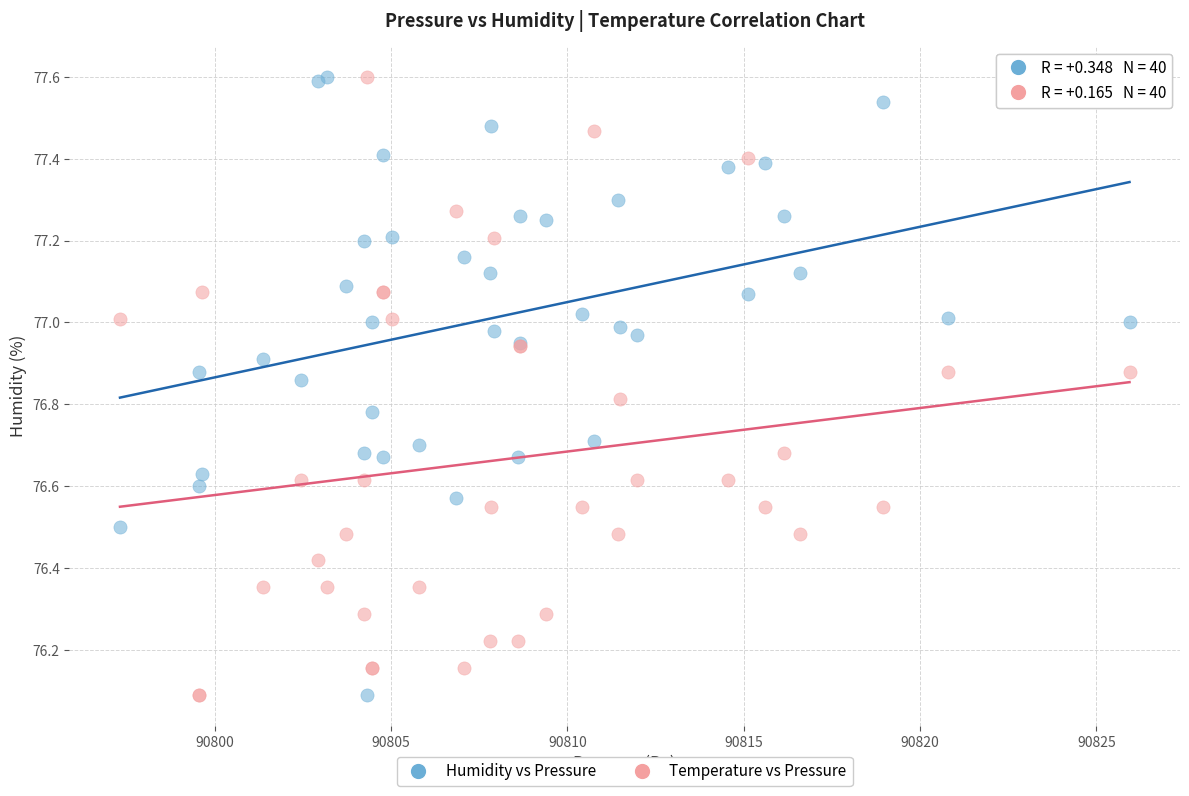

What is the X range (max minus min) for the scatter plot?

28.6